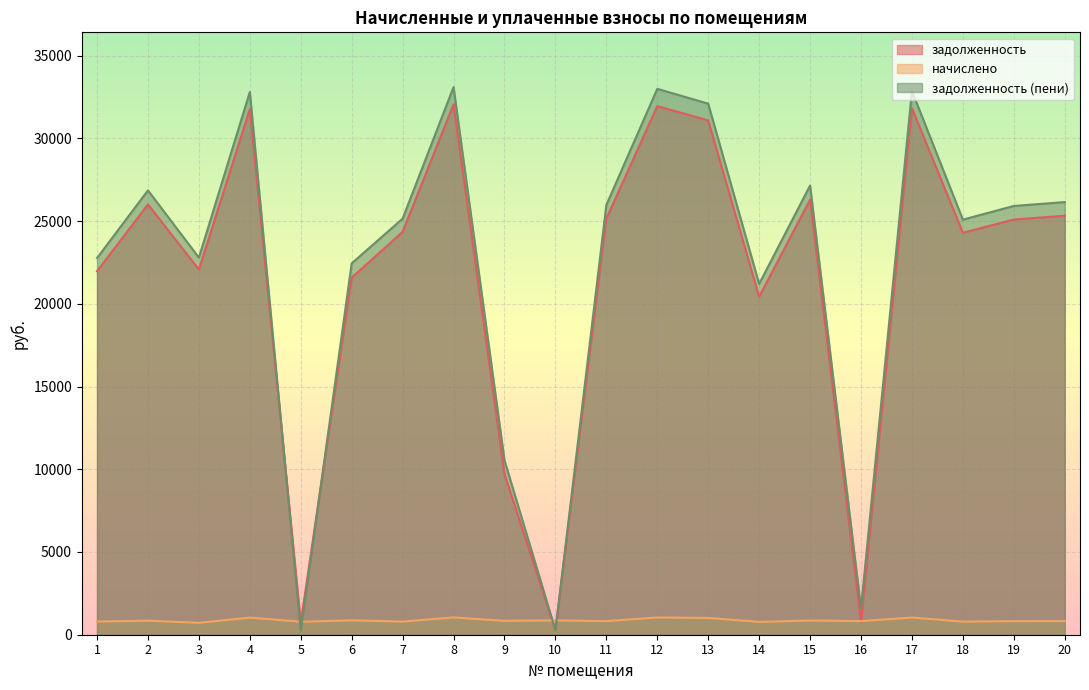

Where is задолженность nearest to the value 16164?

14